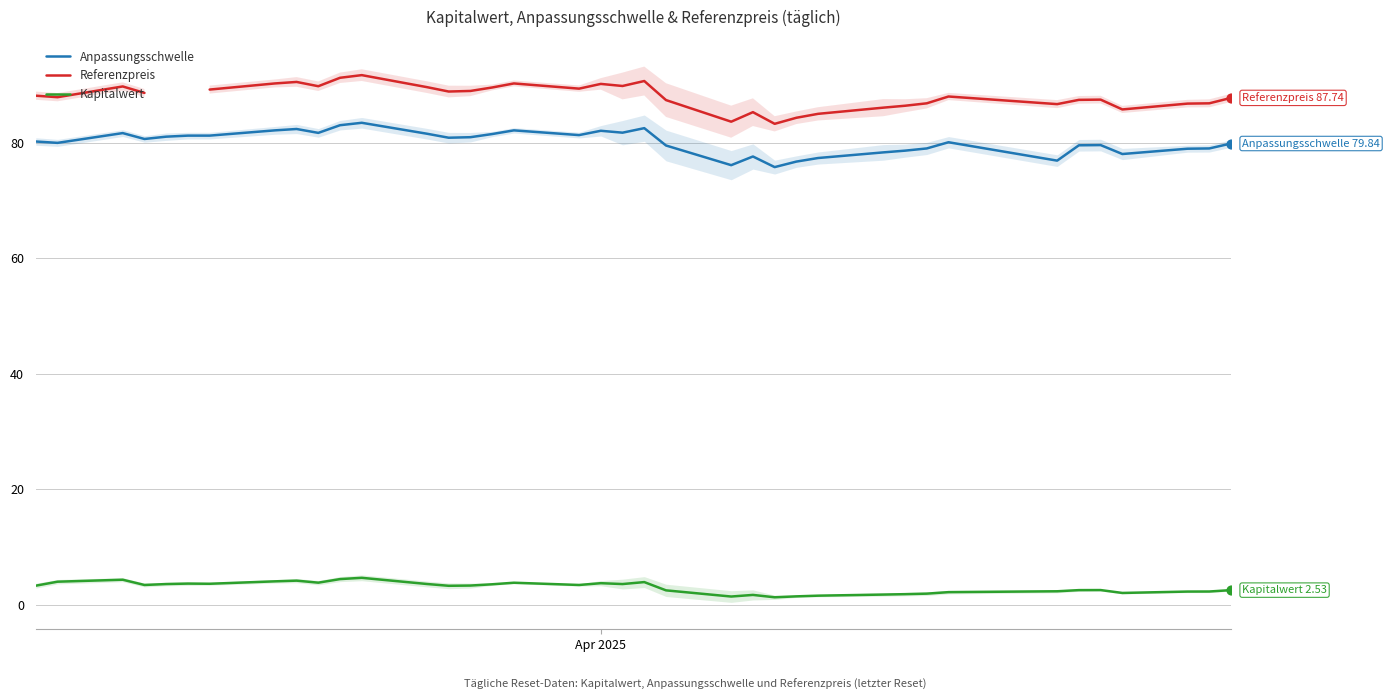

Which series contains the lowest Y value?

Kapitalwert